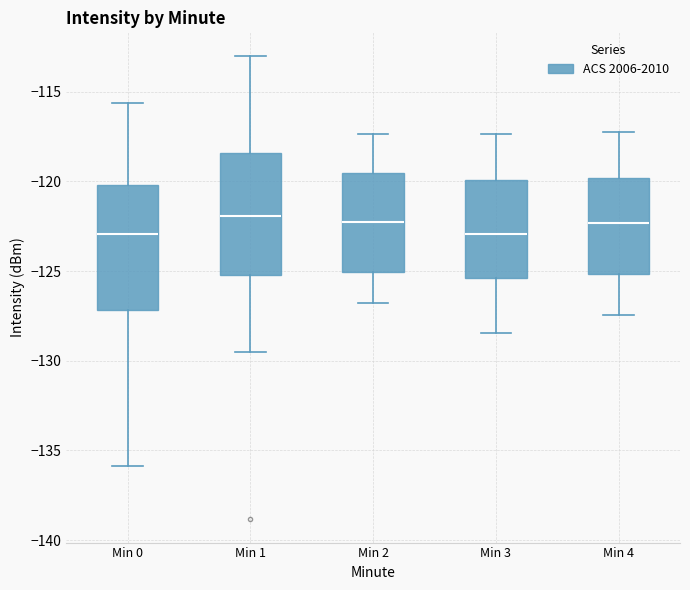

Reading left to right, transcribe this box plot: for each box, give where its median line is, the range the box spans, and where its two whiskers end, as read against the y-axis. The values are not printed on the chart, so give them approximately, as read against the axis.

Min 0: median -123.0, box -127.0 to -120.0, whiskers -136.0 to -115.5
Min 1: median -122.0, box -125.0 to -118.5, whiskers -129.5 to -113.0
Min 2: median -122.5, box -125.0 to -119.5, whiskers -127.0 to -117.5
Min 3: median -123.0, box -125.5 to -120.0, whiskers -128.5 to -117.5
Min 4: median -122.5, box -125.0 to -120.0, whiskers -127.5 to -117.0